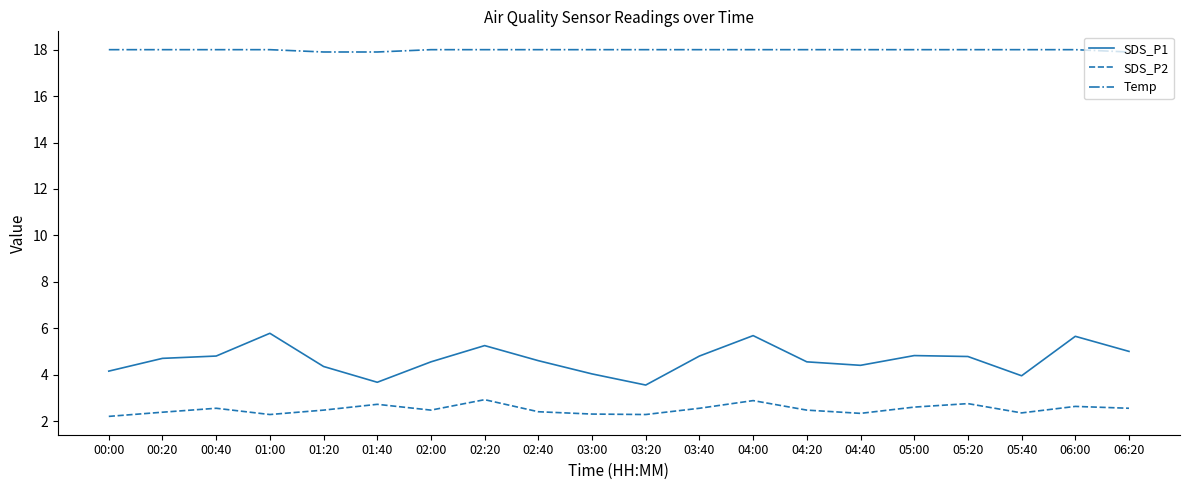

The value of SDS_P1 at 04:40 is 1.0. True or false?

False